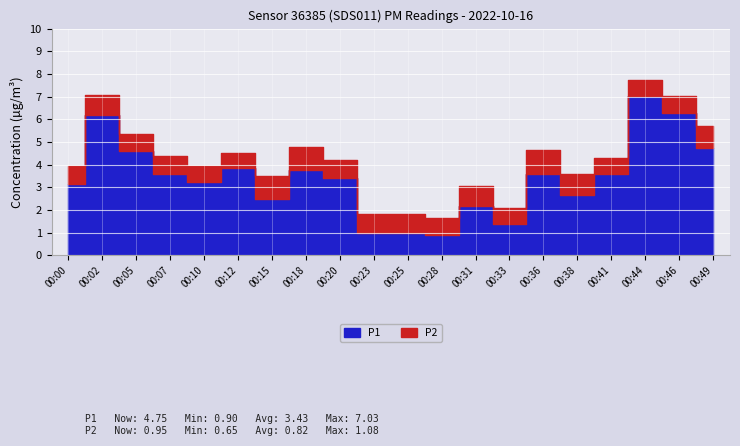

What is the spread (max minus min) of values at 00:00?

2.3